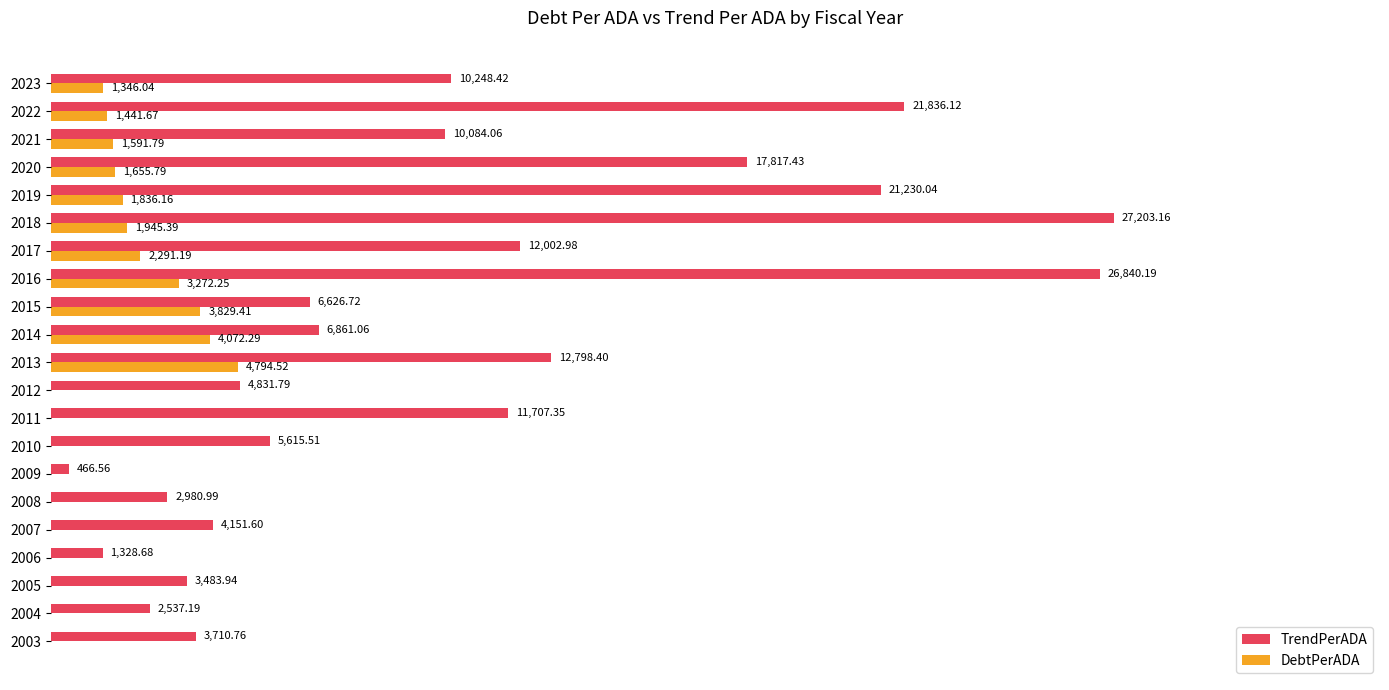

Is the value of DebtPerADA at 2019 greater than the value of TrendPerADA at 2023?

No